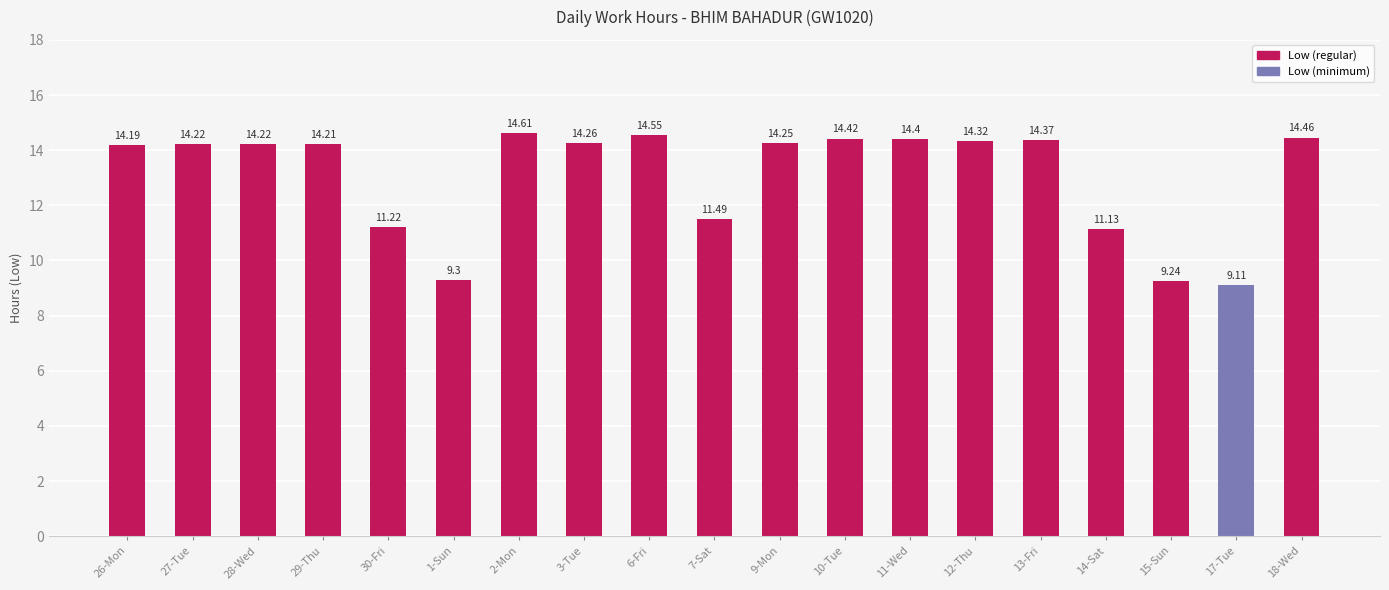

What is the difference between the second highest and second lowest values?

5.3